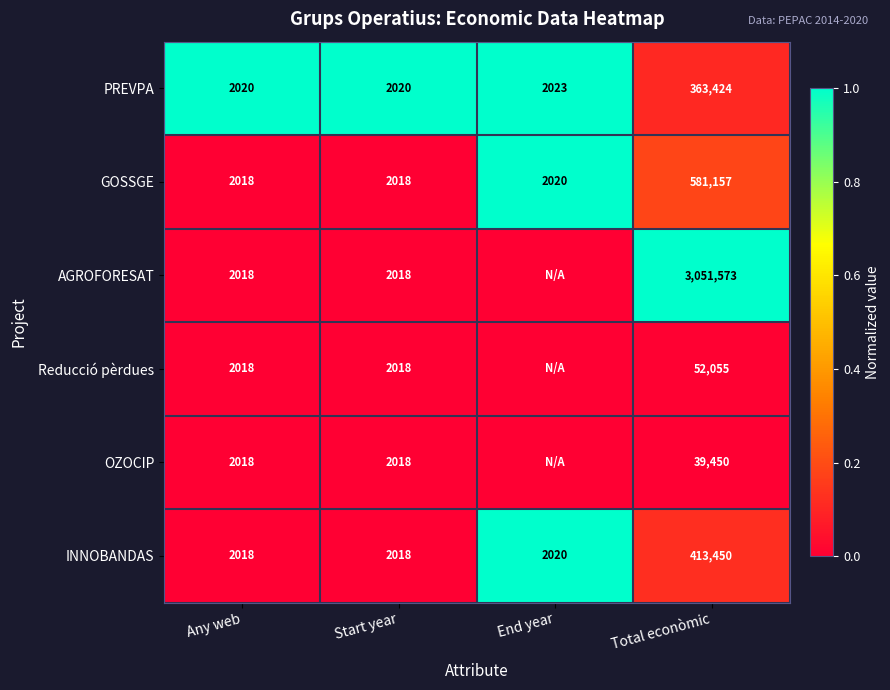

Count the number of categories in the chart.

4